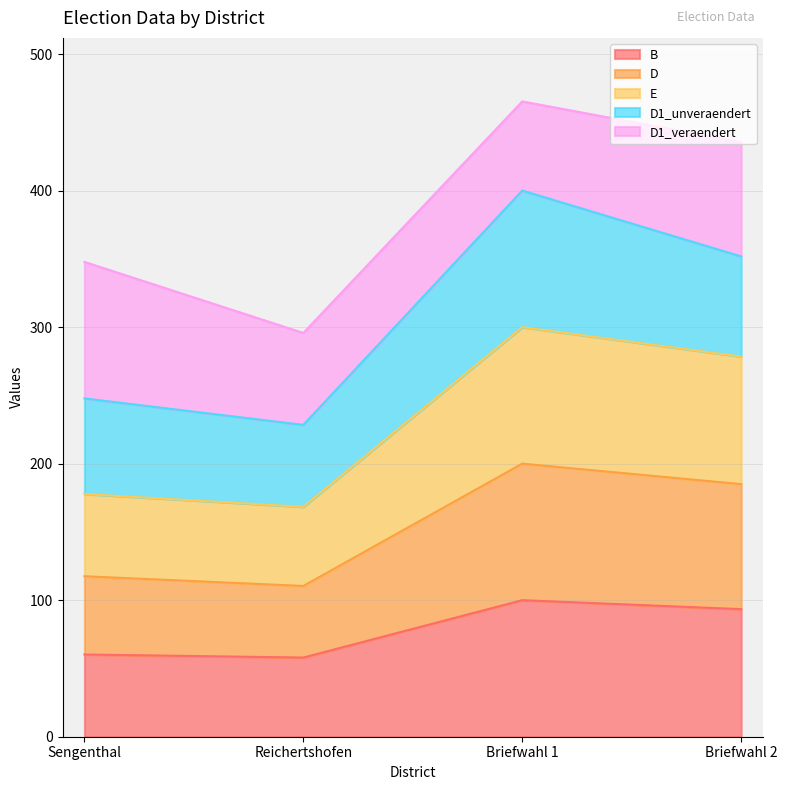

True or false: B has more than 1 points higher than both neighbors.

False